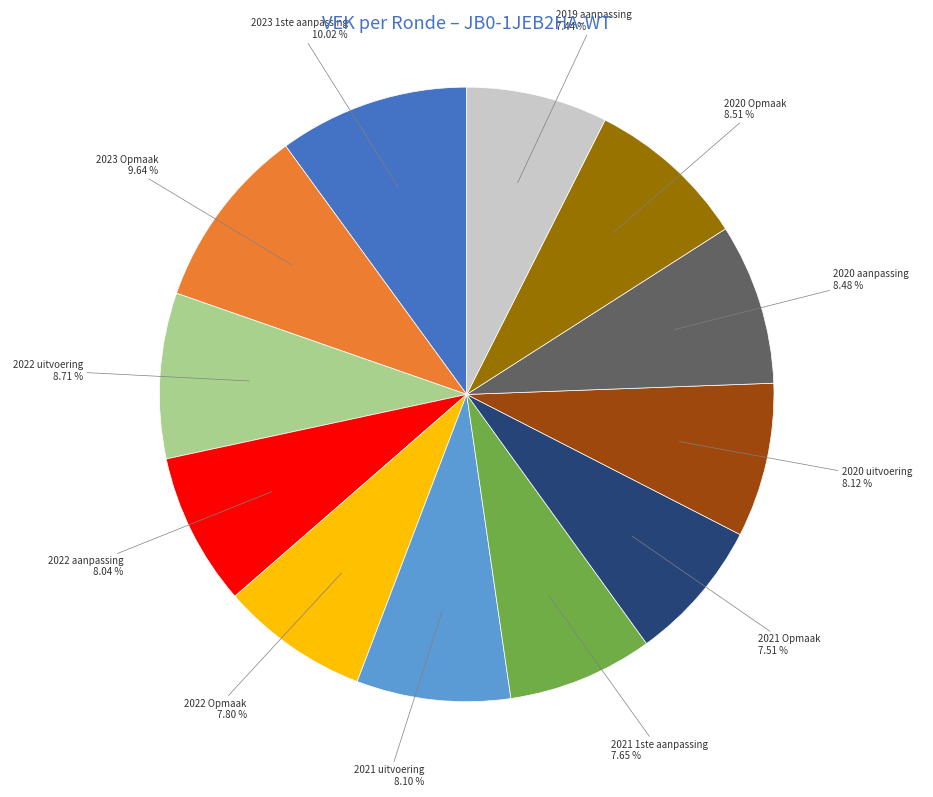

Does any single category account for the majority?

No